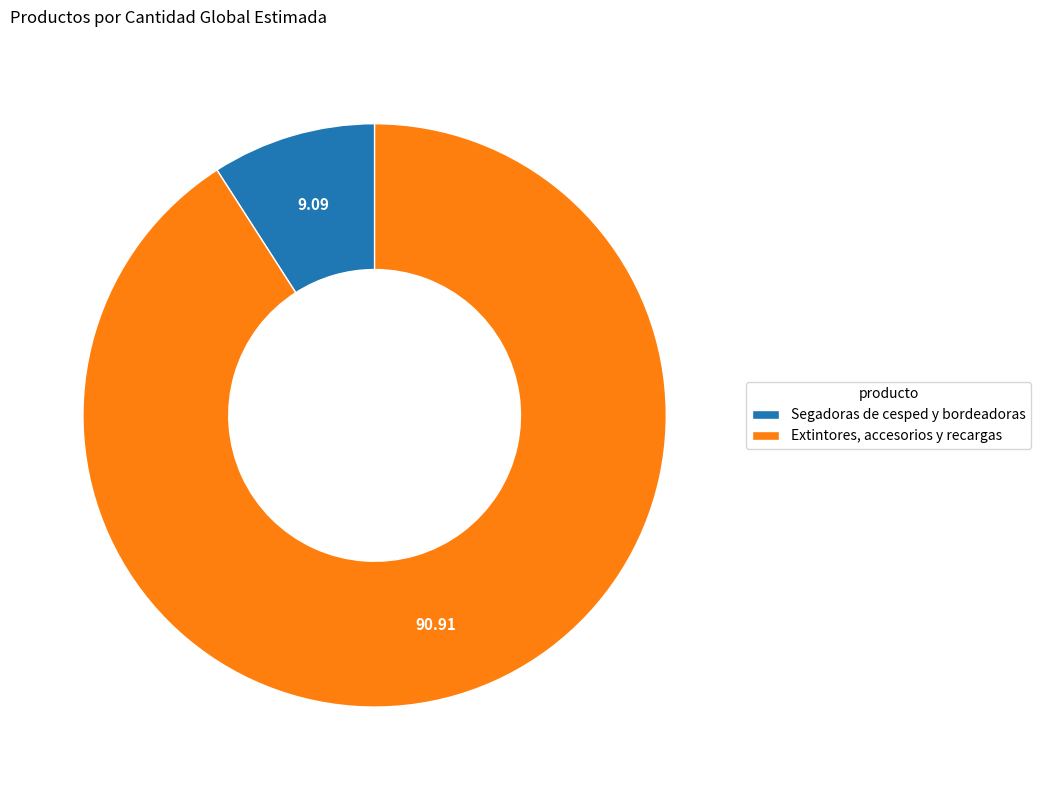

Rank the categories by value from lowest to highest.

Segadoras de cesped y bordeadoras, Extintores, accesorios y recargas